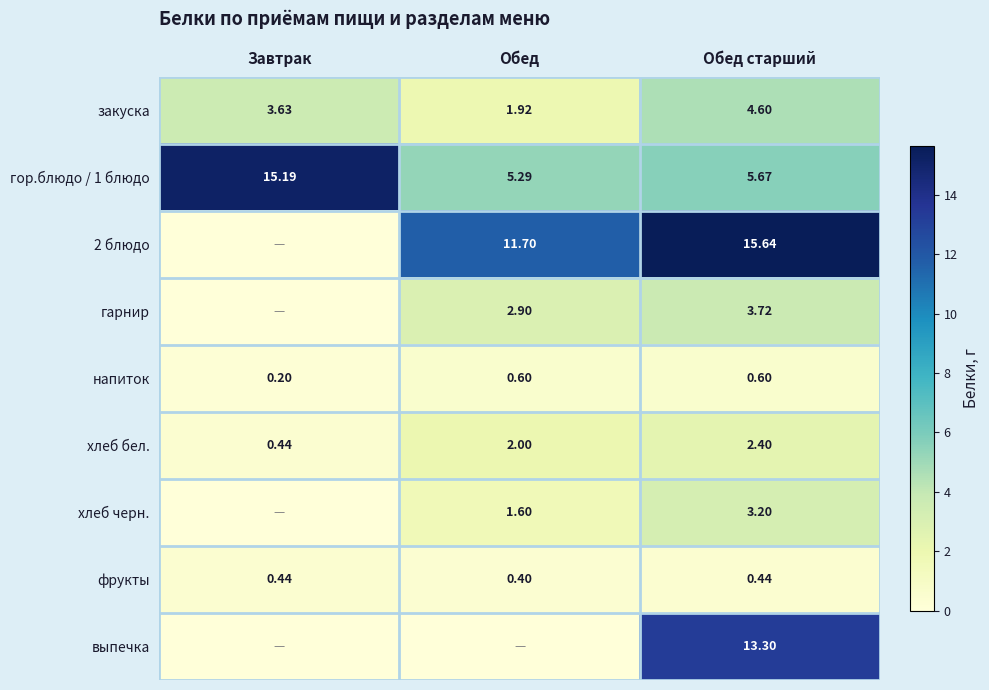

Where does the закуска series first go above 3?

Завтрак